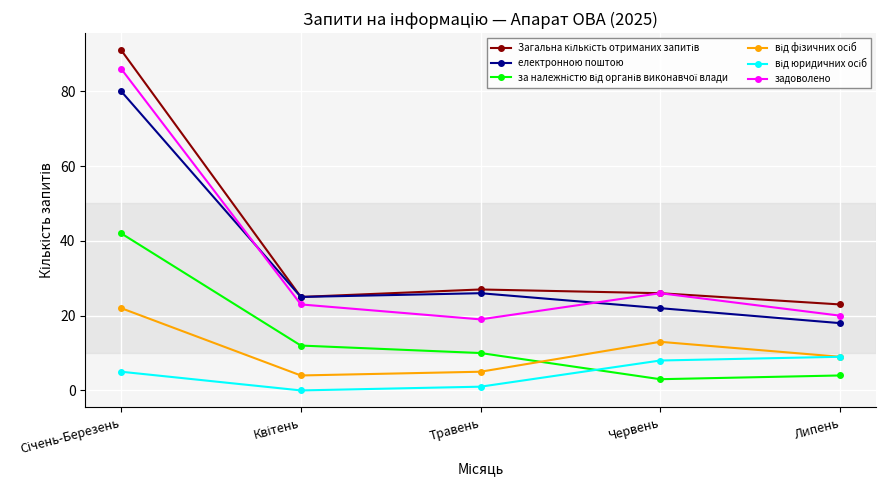

Is this an area chart (filled region under the line)?

No